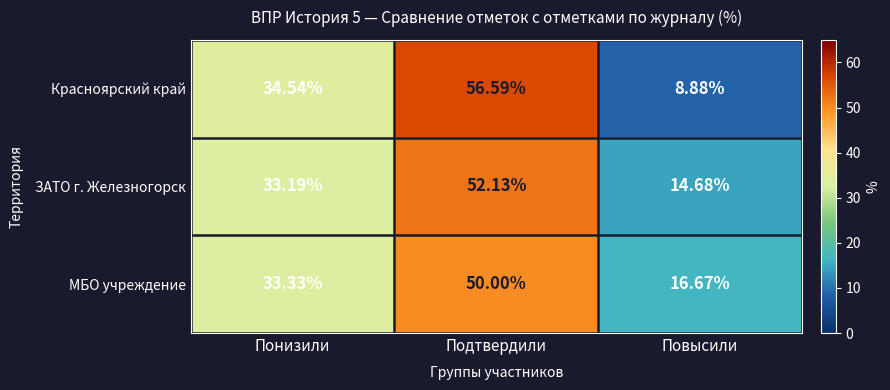

Which category has the lowest value in the Красноярский край series?

Повысили